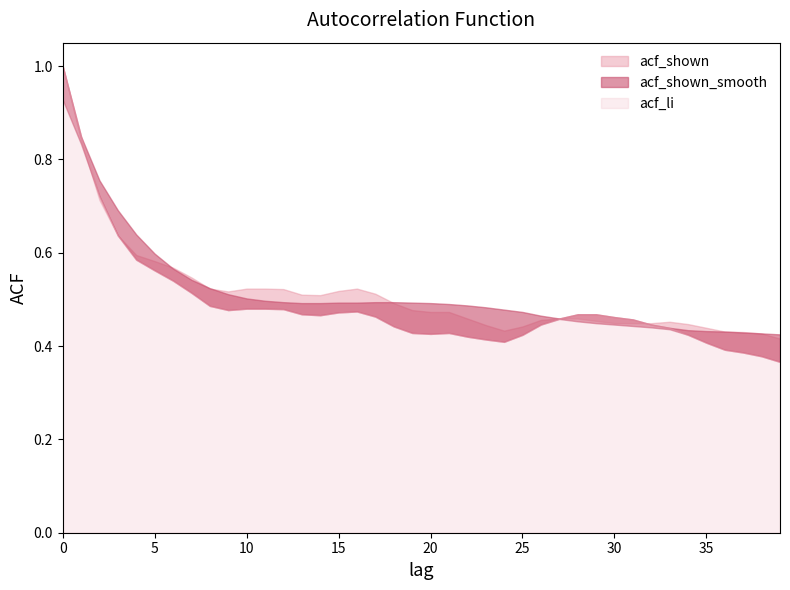

True or false: acf_shown has more than 1 points higher than both neighbors.

True